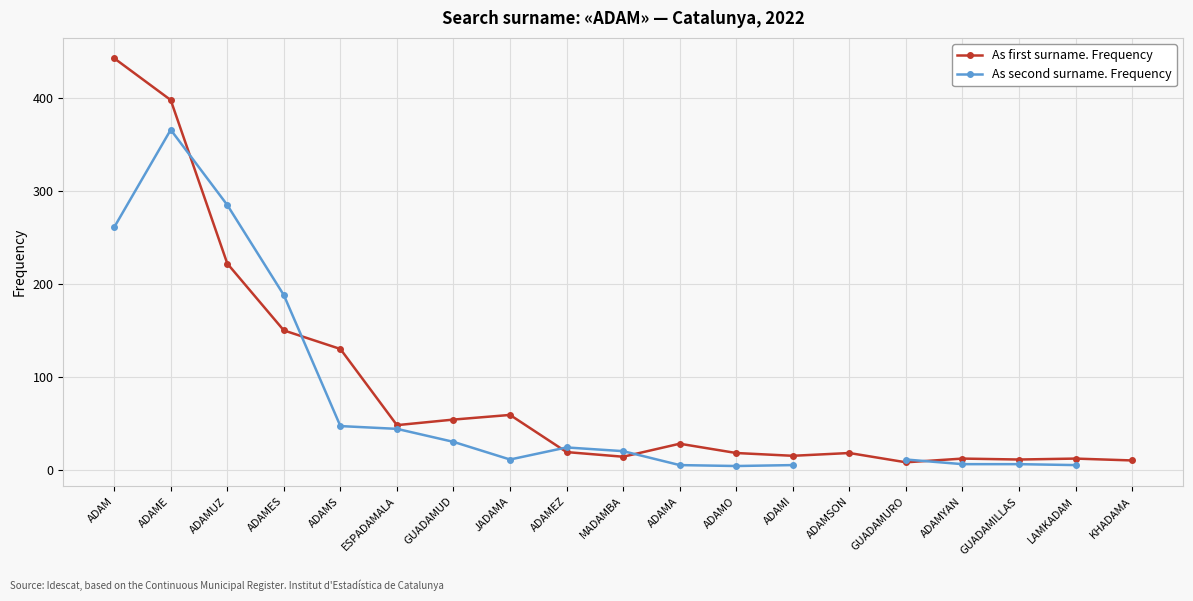

True or false: As first surname. Frequency has a value of 47.3 at ADAMA.

False